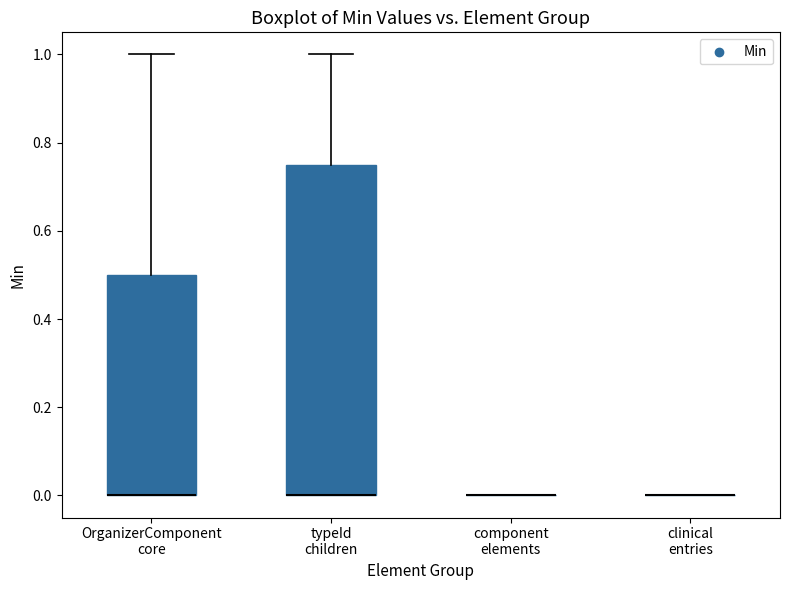

Reading left to right, read every box against the y-axis: the position of its median line, the range the box covers, and the ends of its whiskers. The values are not printed on the chart, so give them approximately, as read against the axis.

OrganizerComponent core: median 0.00 (drawn on the box's lower edge), box 0.00 to 0.50, whiskers 0.00 to 1.00
typeId children: median 0.00 (drawn on the box's lower edge), box 0.00 to 0.76, whiskers 0.00 to 1.00
component elements: box collapsed to a line at 0.00, whiskers 0.00 to 0.00
clinical entries: box collapsed to a line at 0.00, whiskers 0.00 to 0.00